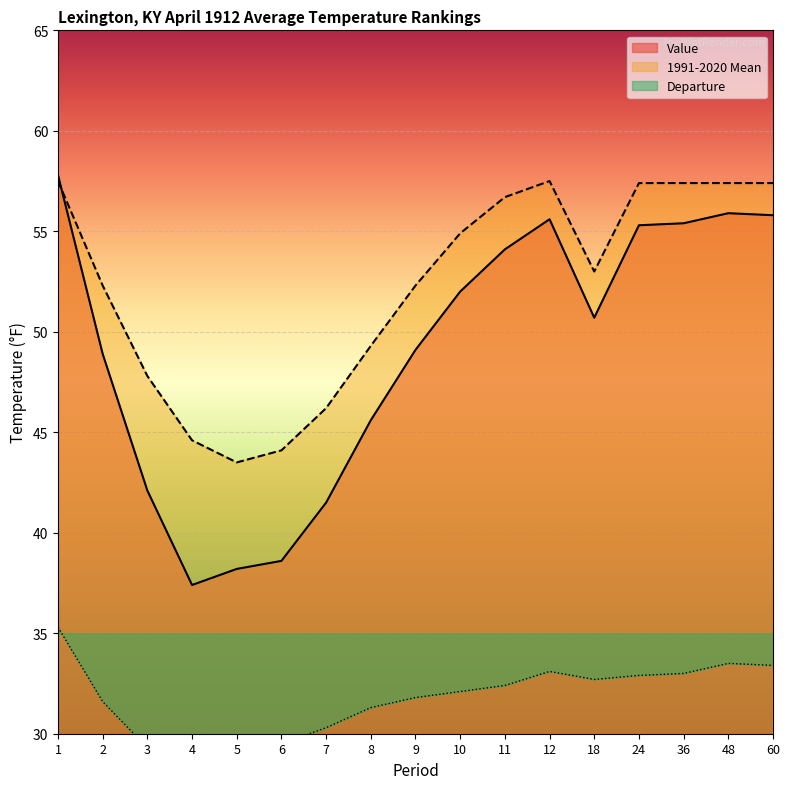

Which series has the widest spread of values?

Value